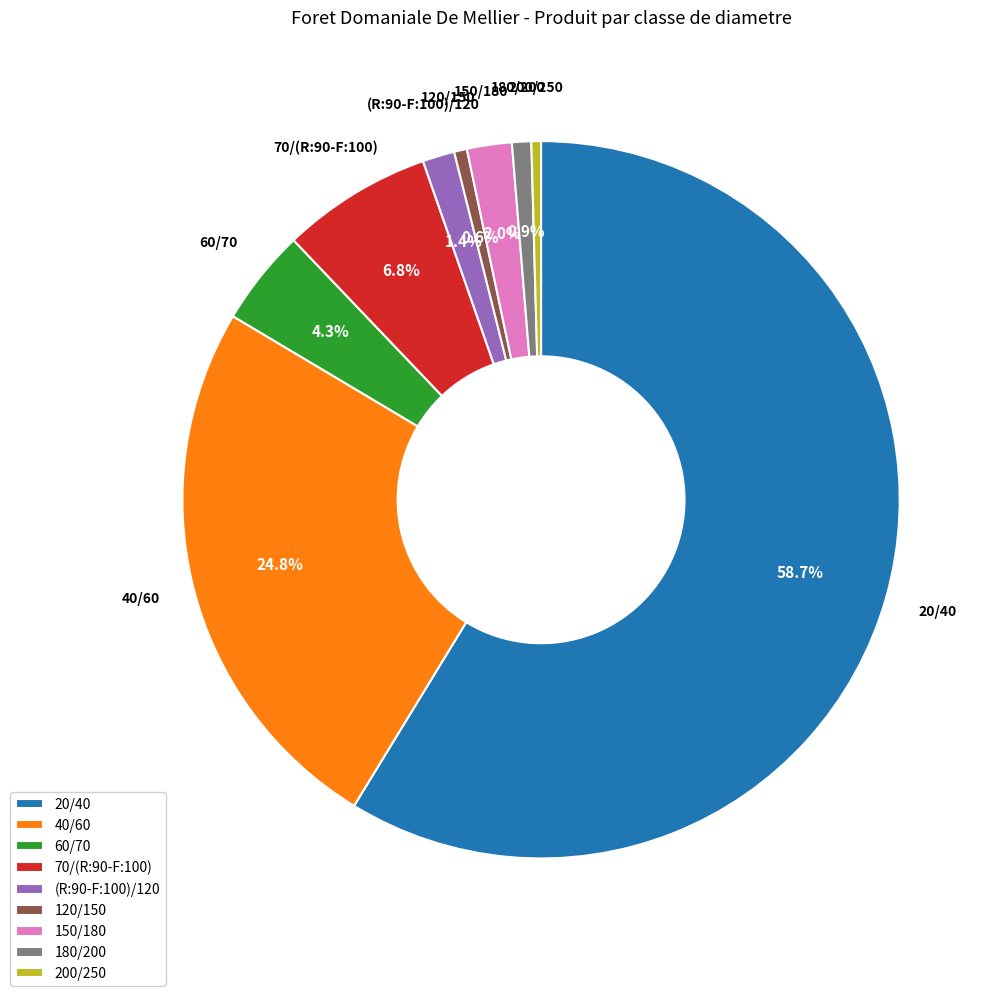

Does 180/200 represent more than half of the total?

No